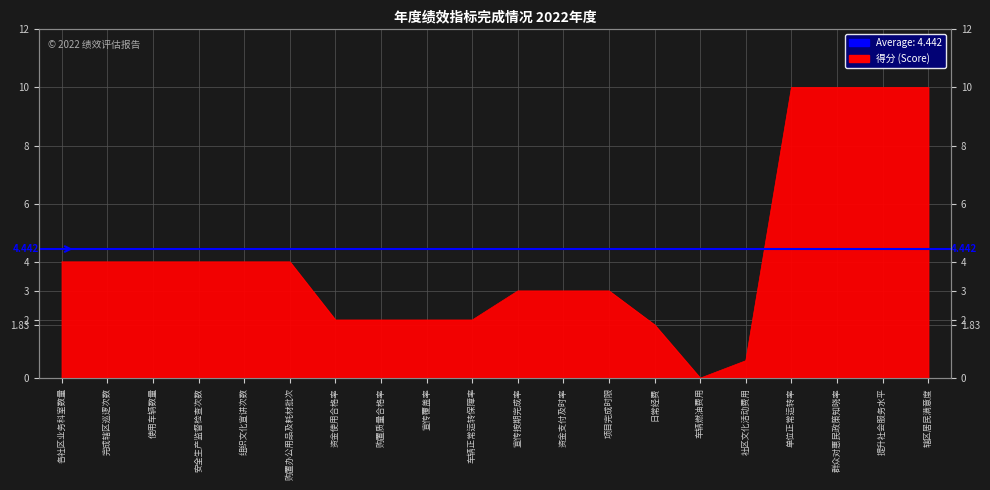

Does the chart display data point markers on the line(s)?

No